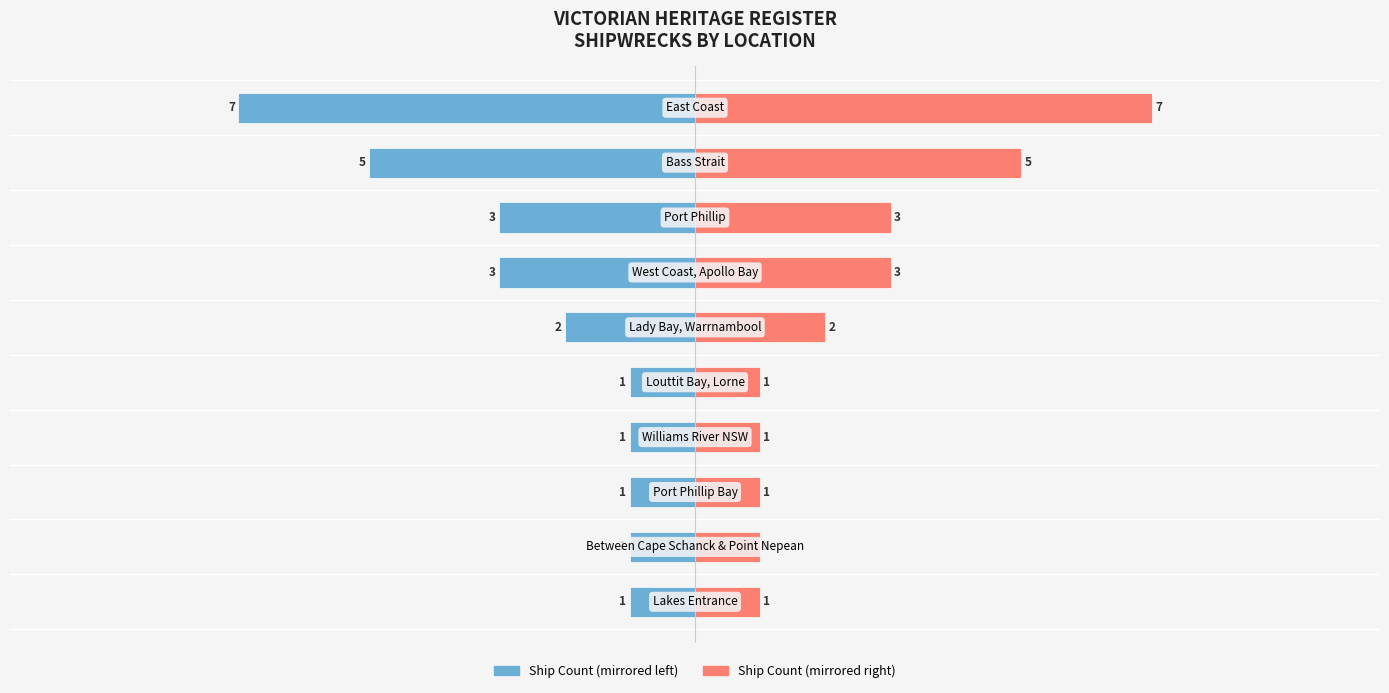

What is the sum of all Ship Count (left) values?

-25